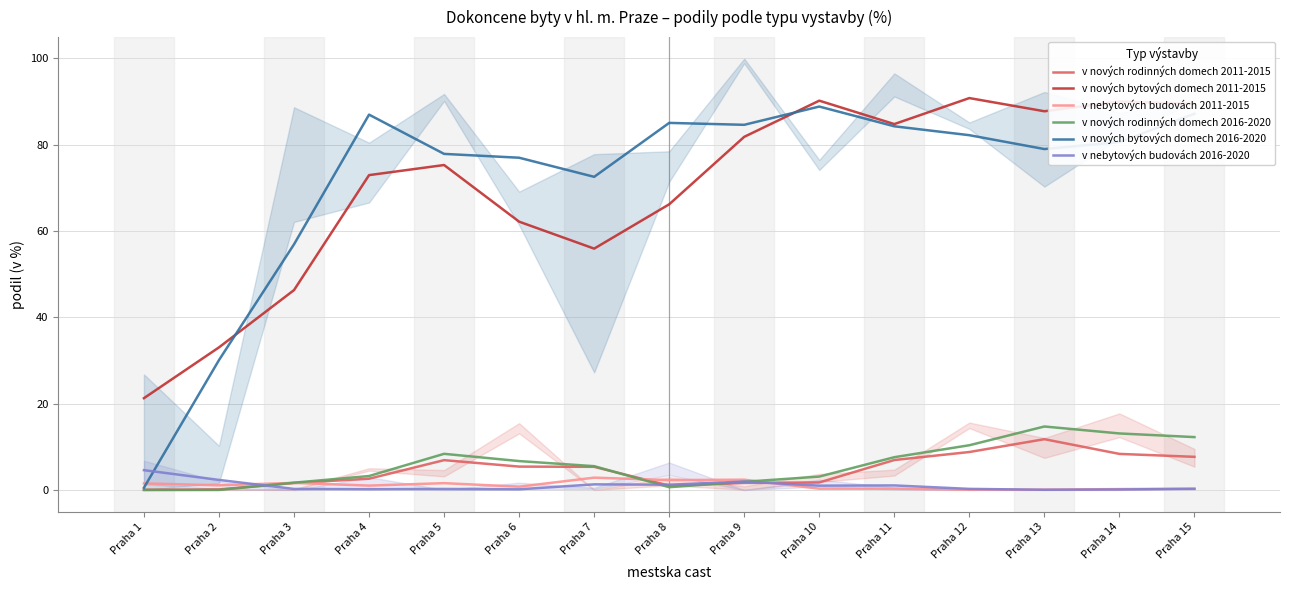

How many lines are shown in the chart?

6